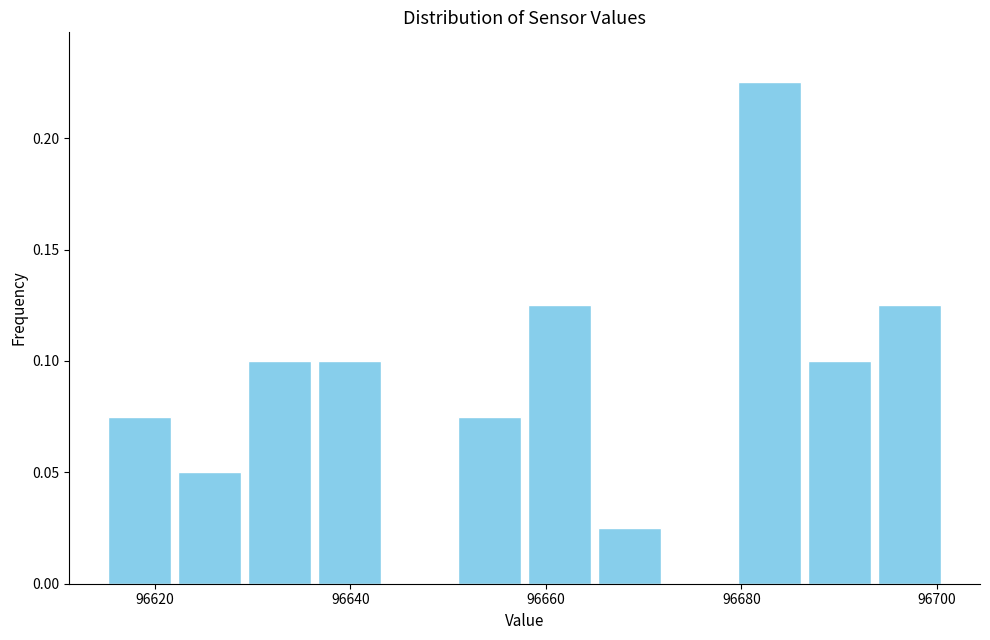

Around what value on the x-axis is the tallest bar? Give the approximate position of its centre, as read against the axis.

96682